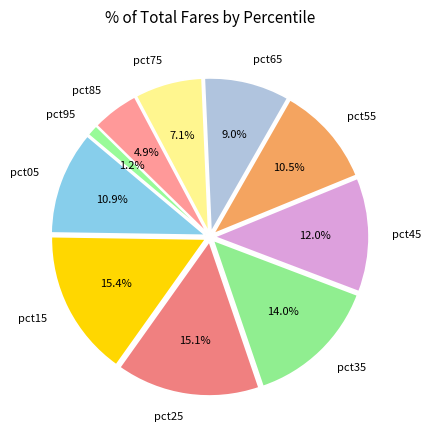

To the nearest percent, what percentage of the pie is pct95?

1%